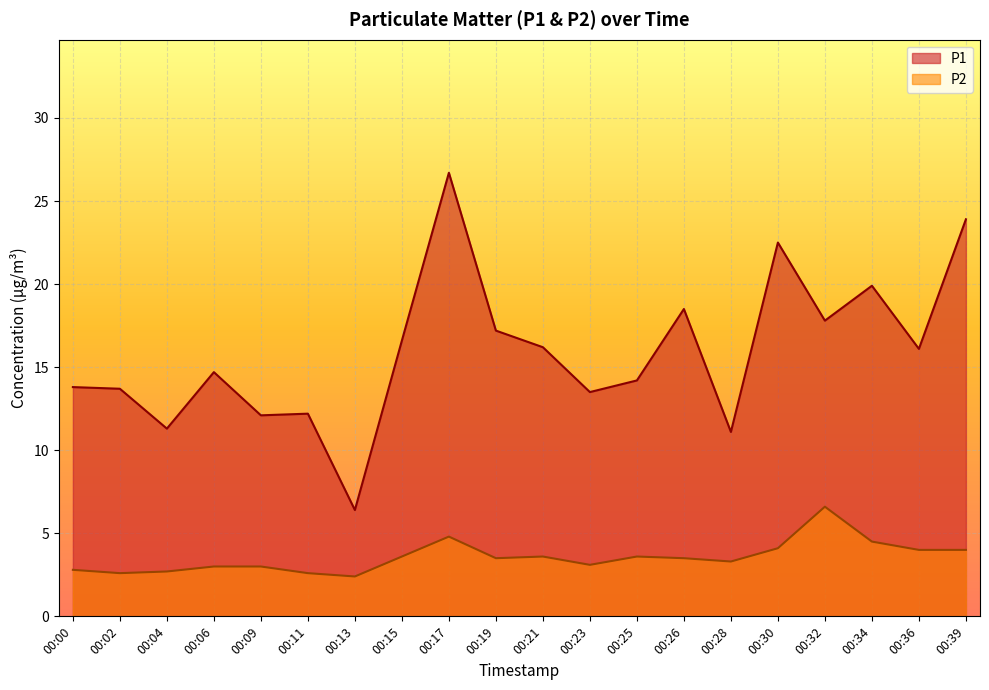

The value of P1 at 00:21 is 16.2. True or false?

True